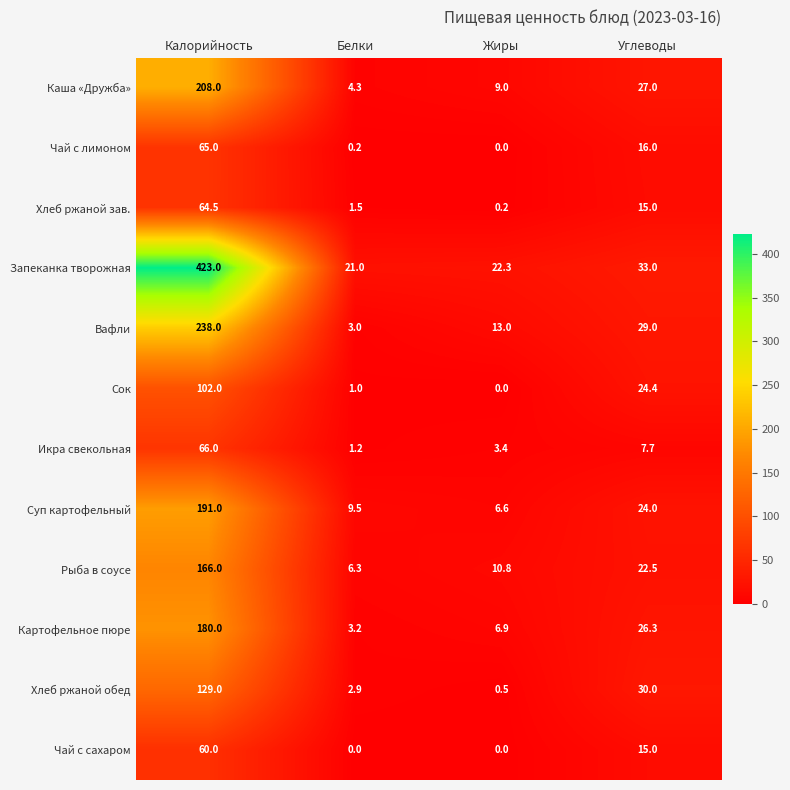

The value of Чай с лимоном at Углеводы is 16.0. True or false?

True